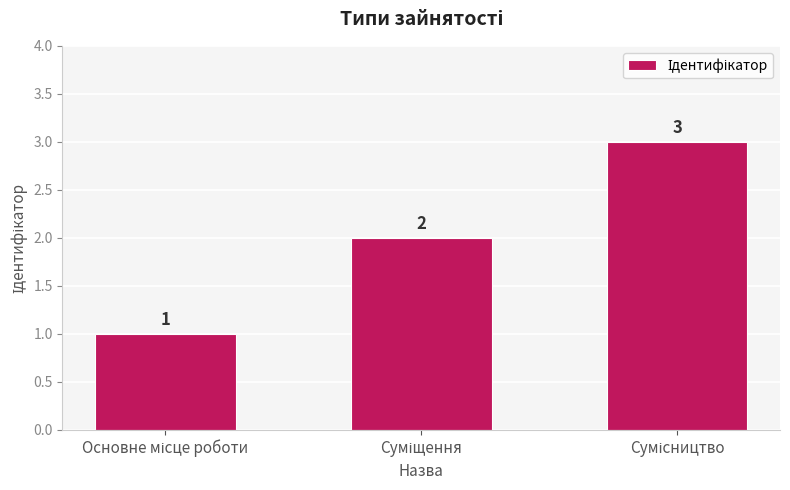

Count the number of data series in this chart.

1